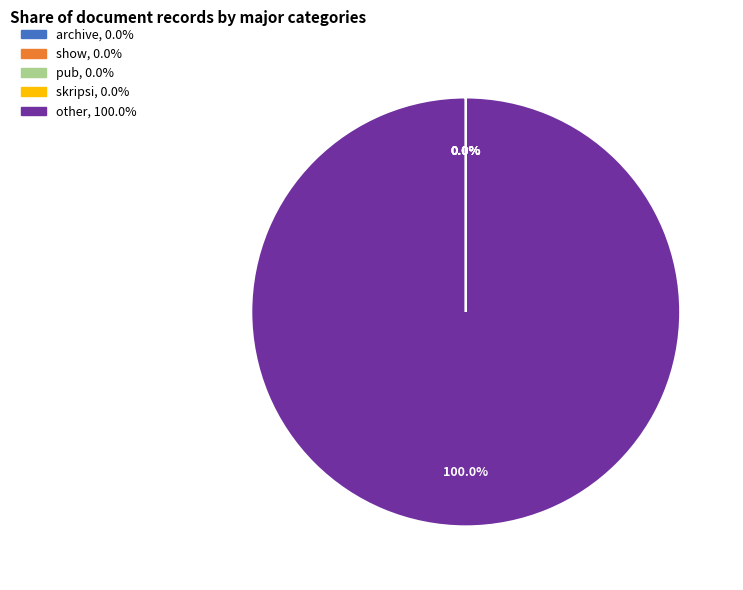

Which category has the smallest portion of the pie?

show